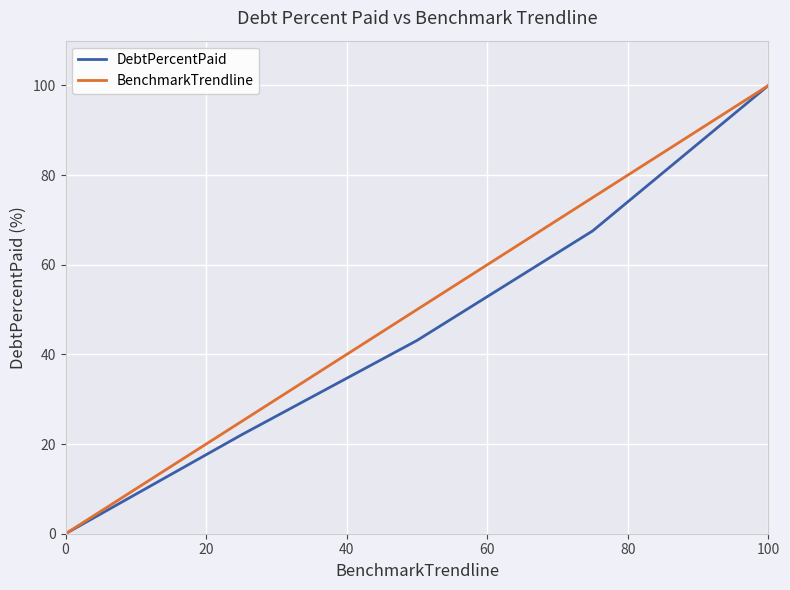

What is the maximum value shown in the chart?

100.0